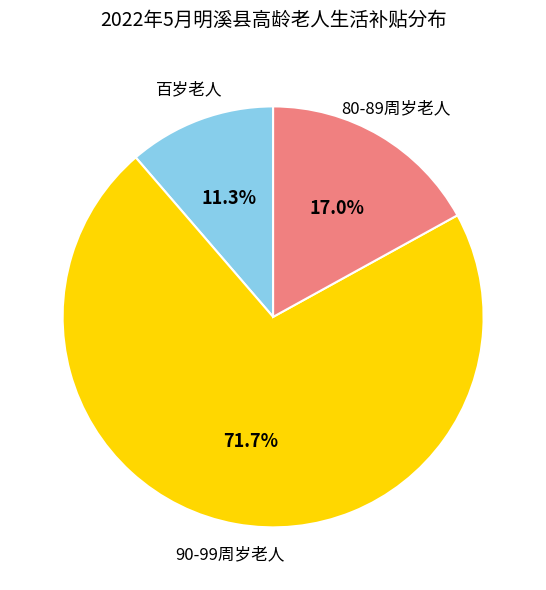

Does any single category account for the majority?

Yes